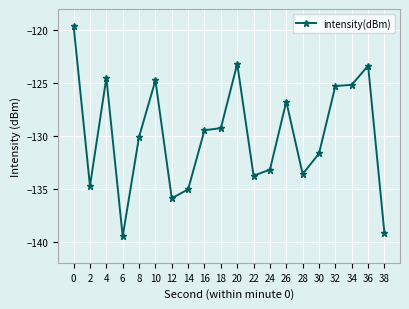

Does the chart display data point markers on the line(s)?

Yes